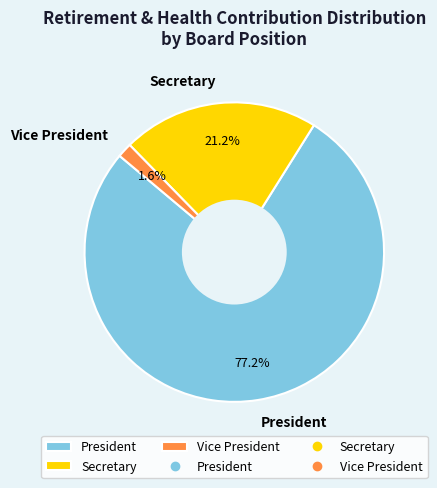

Is there a majority slice in this chart?

Yes